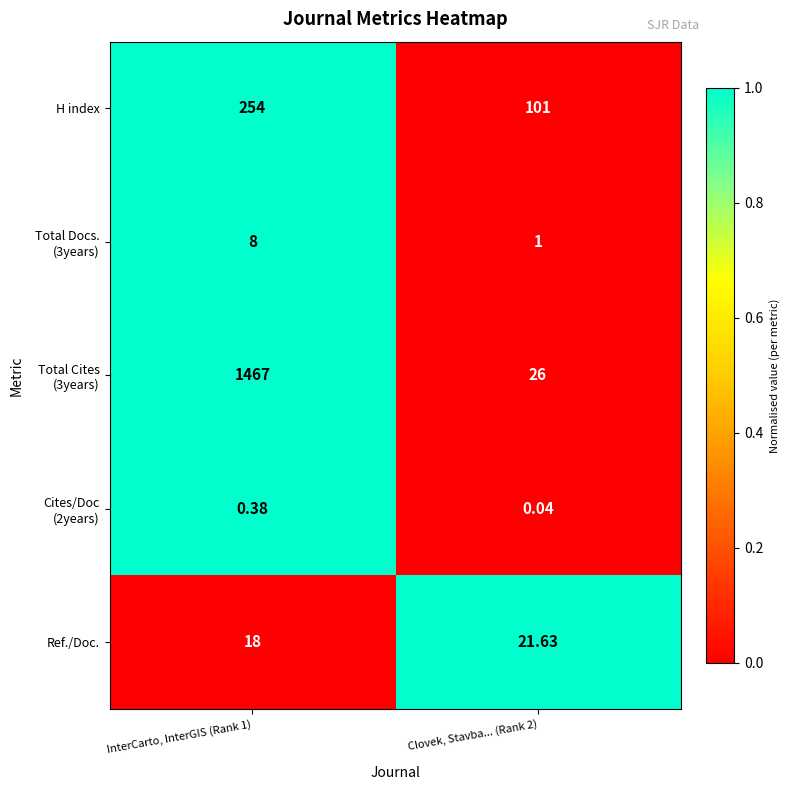

How many data points in H index are less than 254?

1